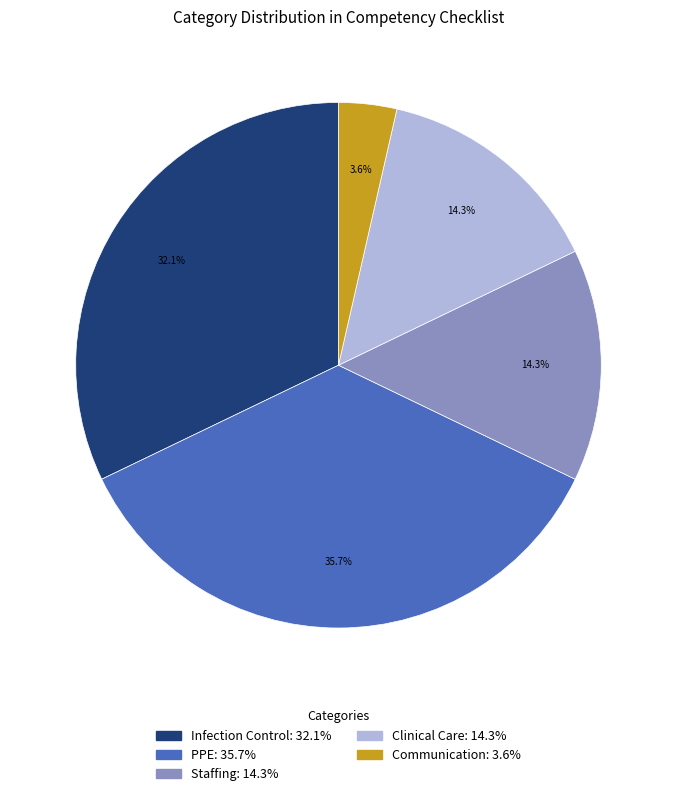

What percentage is NOT represented by PPE?

64.3%